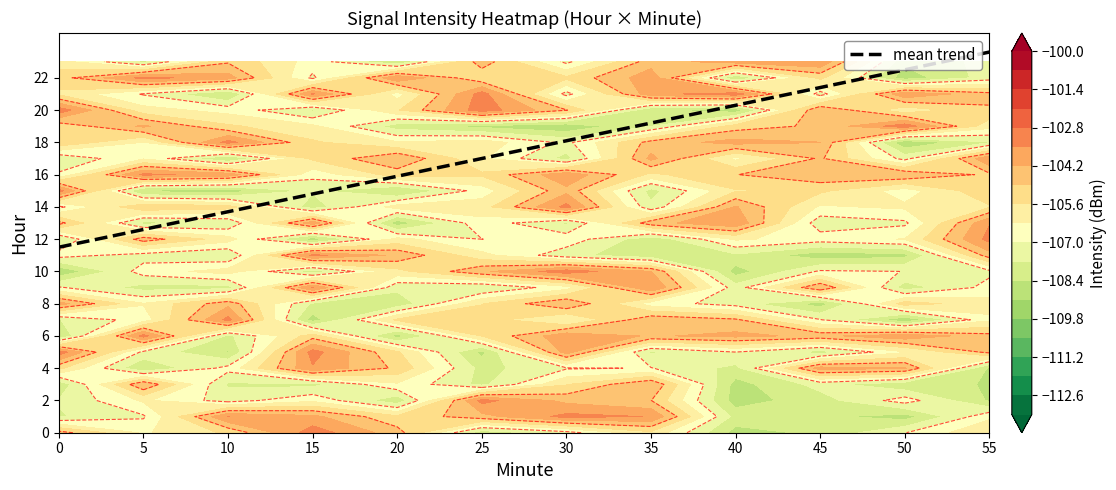

How many data points does each series have?

12